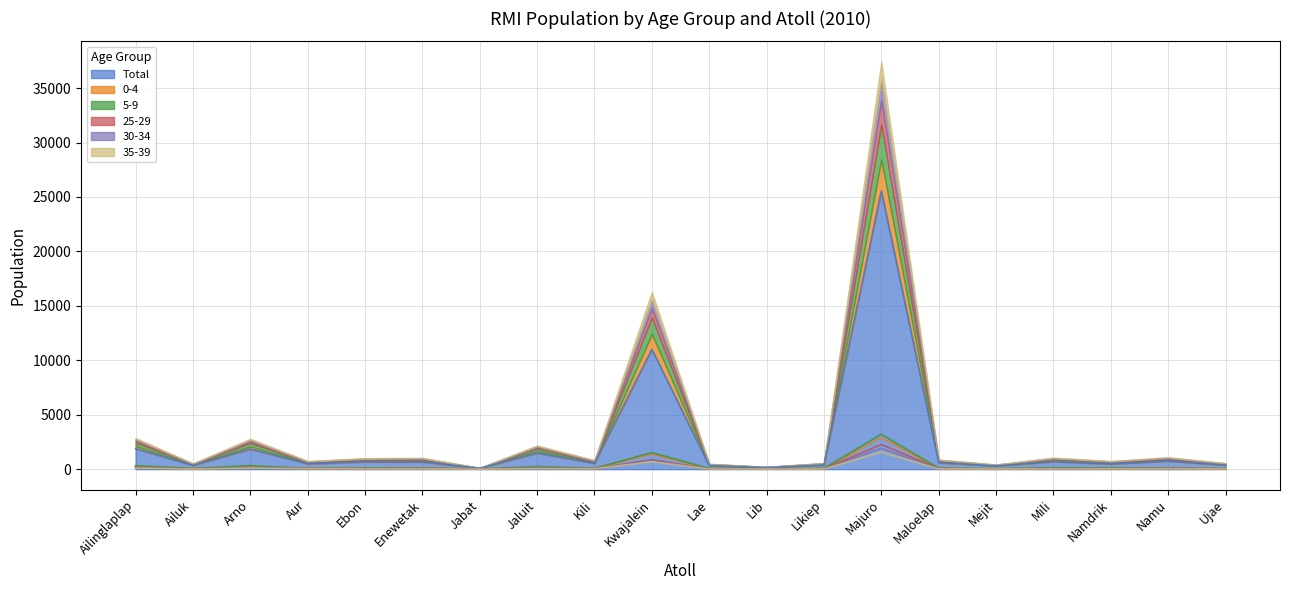

What is the sum of all 0-4 values?

5846